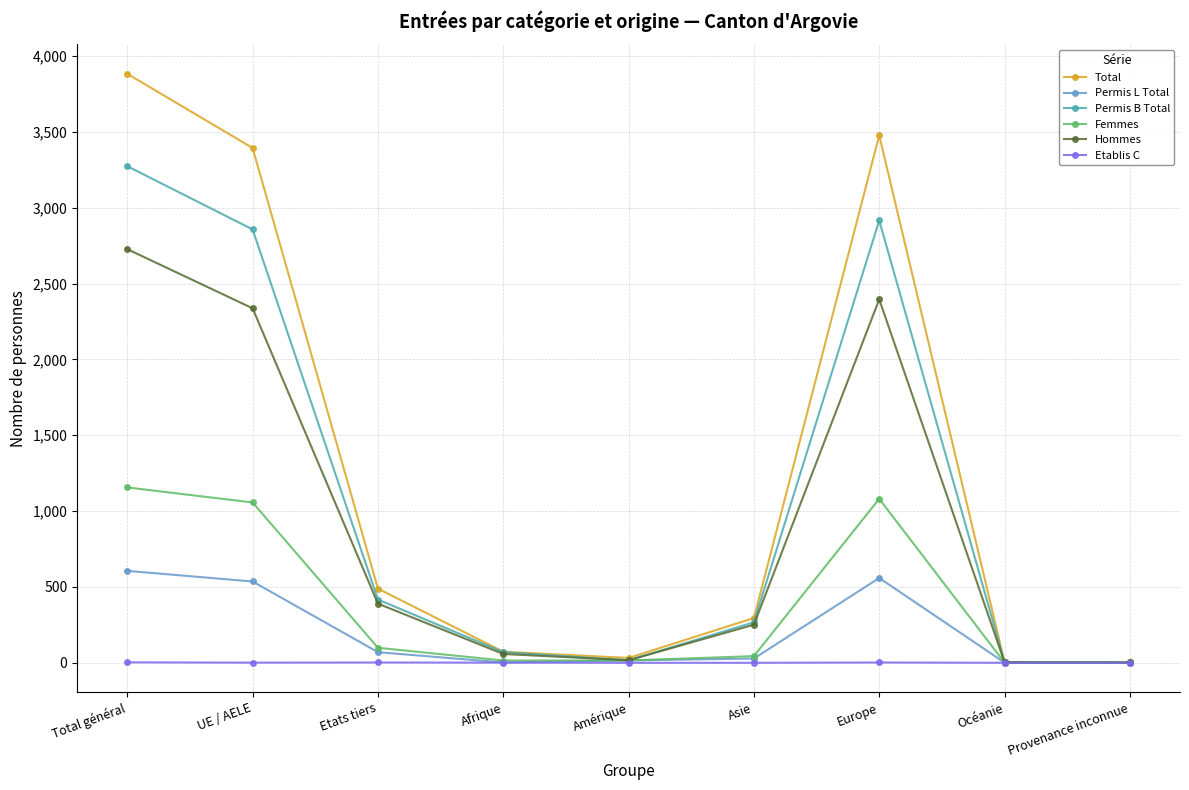

The Permis L Total series shows 559 at Europe. True or false?

True